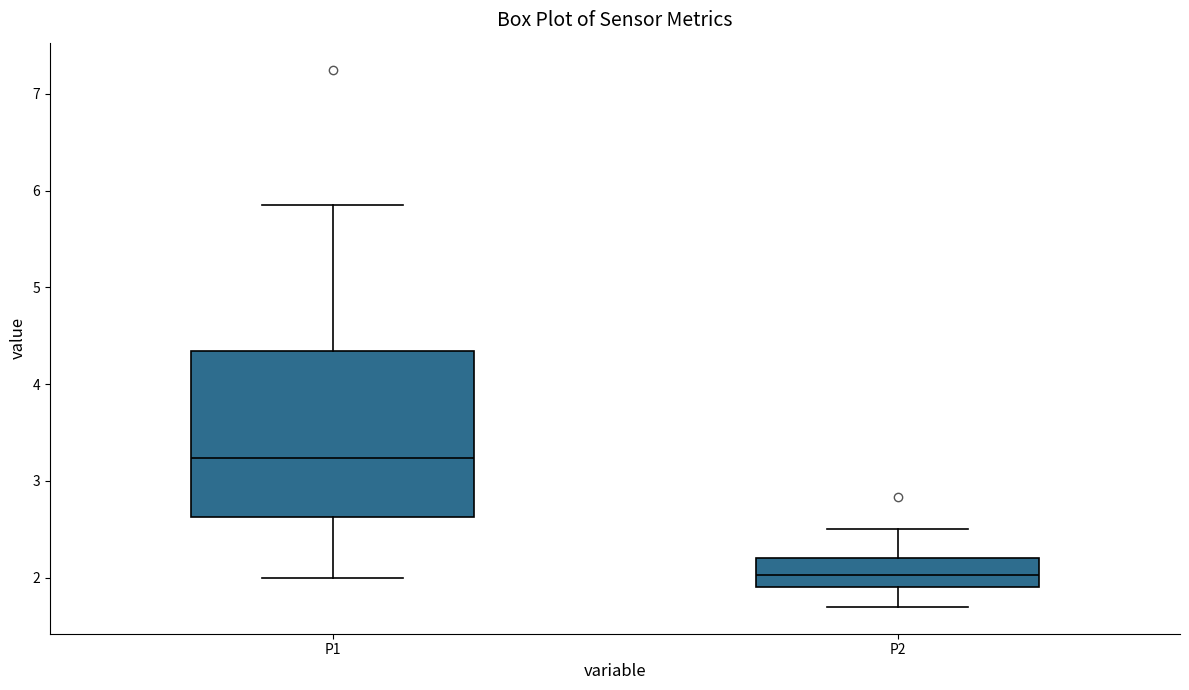

Reading left to right, read every box against the y-axis: the position of its median line, the range the box covers, and the ends of its whiskers. The values are not printed on the chart, so give them approximately, as read against the axis.

P1: median 3.2, box 2.6 to 4.3, whiskers 2.0 to 5.9
P2: median 2.0, box 1.9 to 2.2, whiskers 1.7 to 2.5